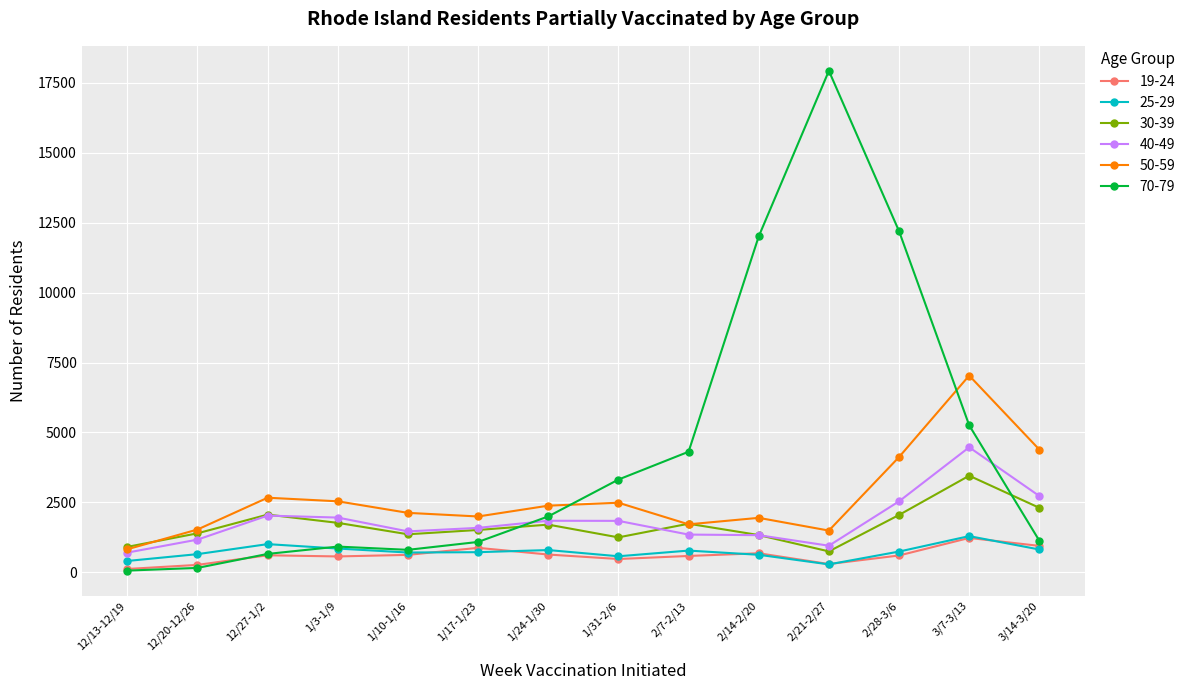

True or false: 19-24 and 30-39 intersect in this chart.

False